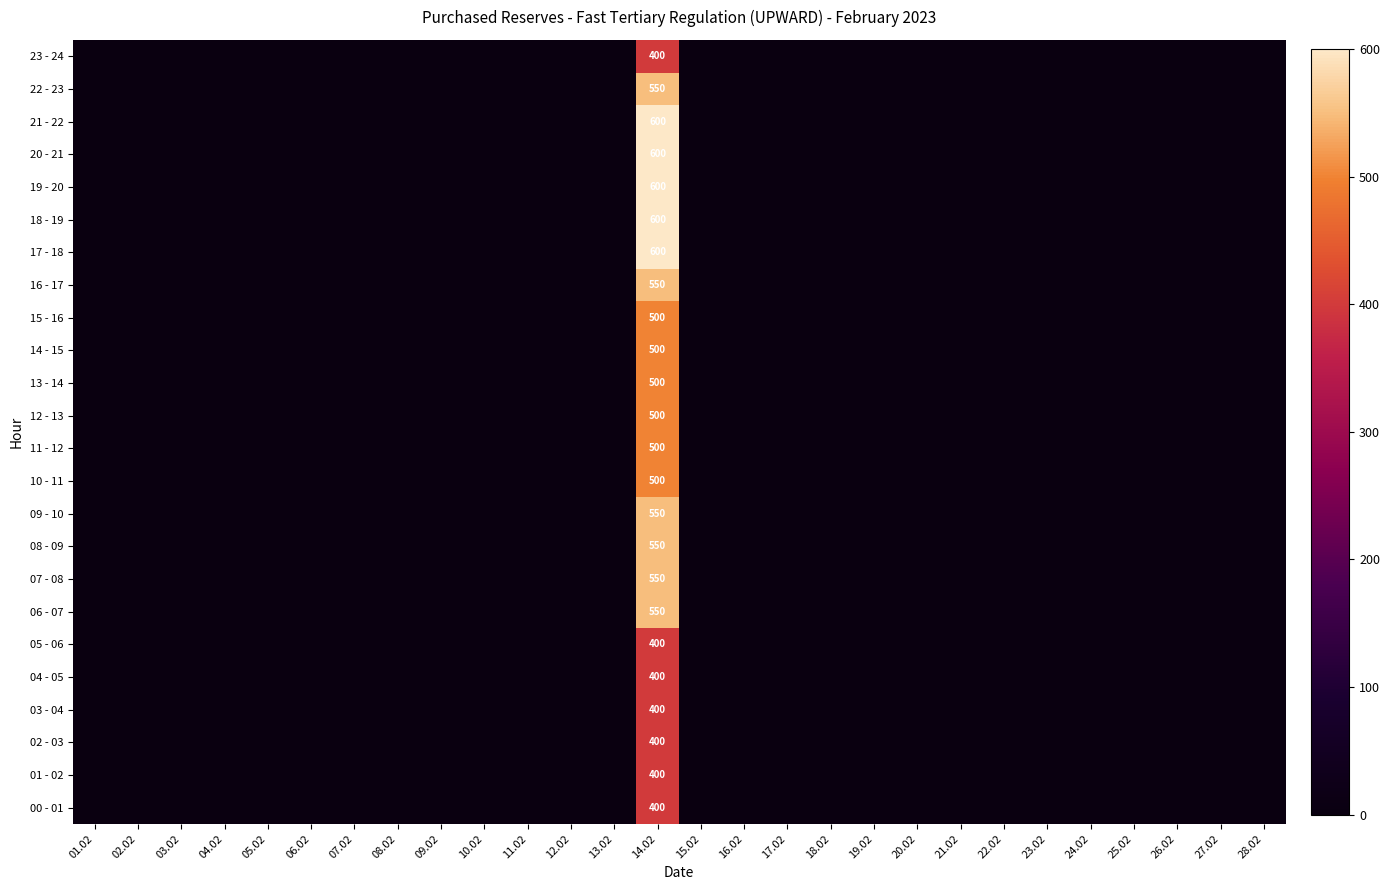

What is the average value of the 01 - 02 series?

14